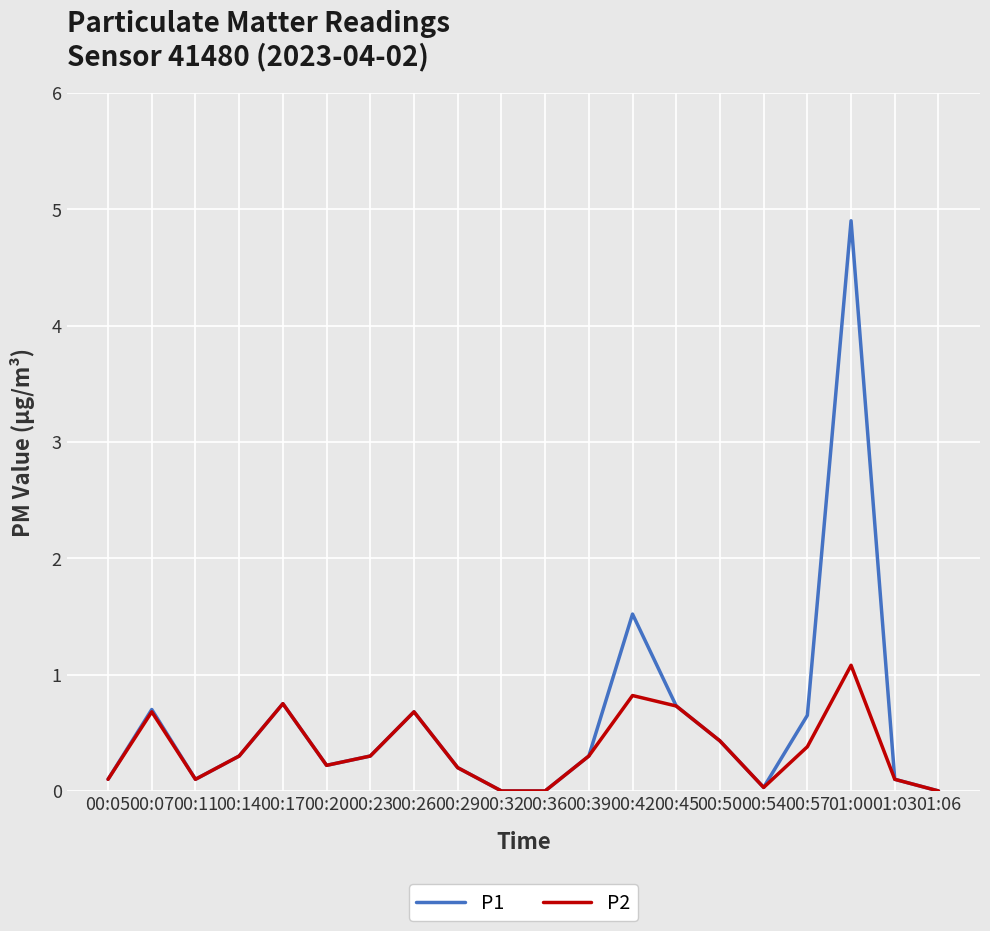

What is the highest value of the P1 series?

4.9